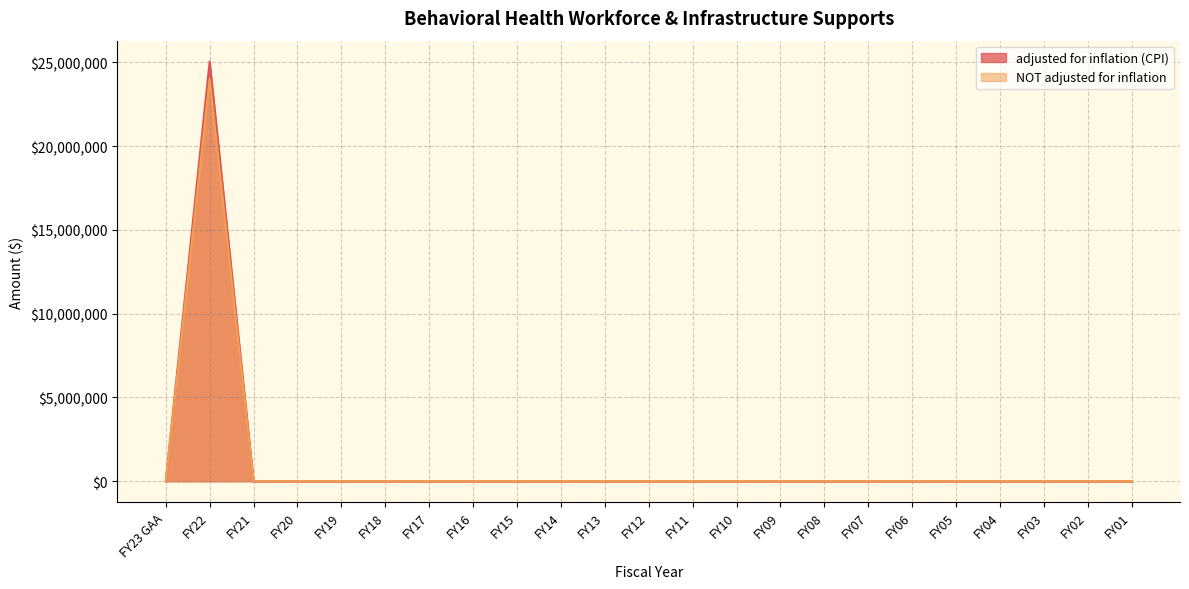

How many values in adjusted for inflation (CPI) are above zero?

1